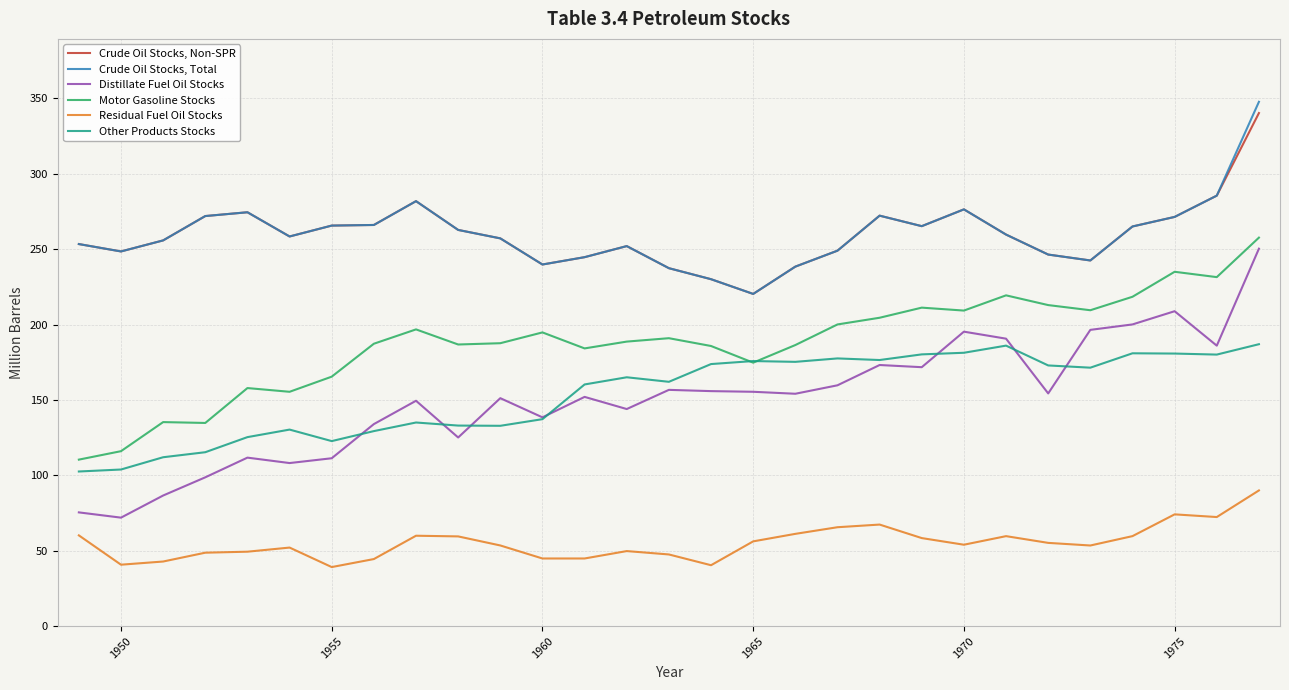

True or false: Crude Oil Stocks, Total and Distillate Fuel Oil Stocks cross at least once.

False